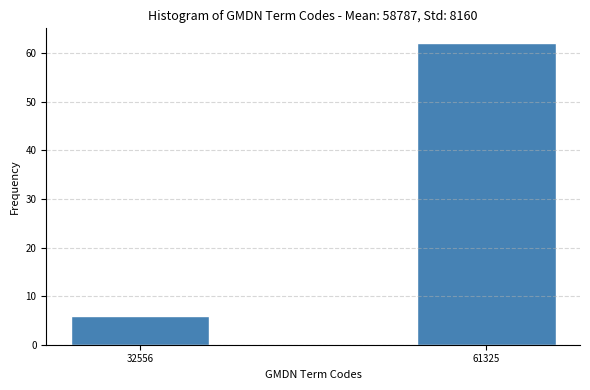

Reading right to left, transcribe all the data shown in this chart.

62	6